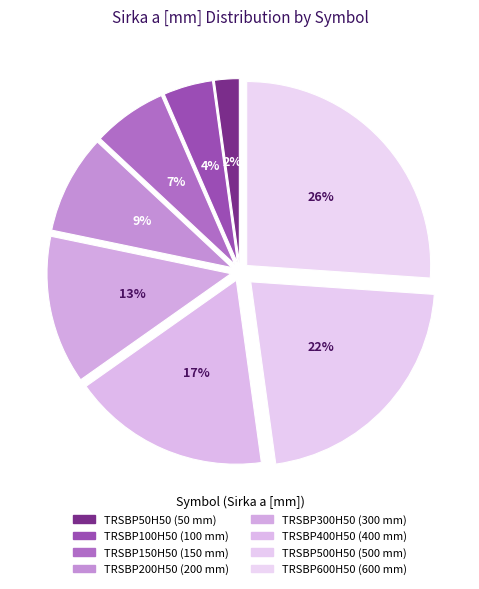

Is it true that TRSBP500H50 is 36% of the pie?

False